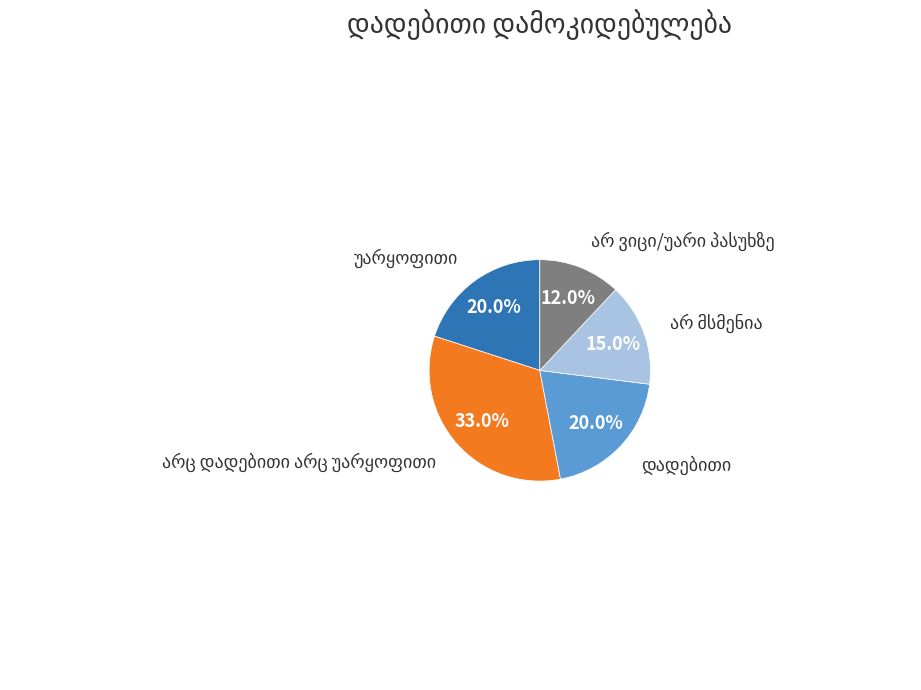

Is there a majority slice in this chart?

No